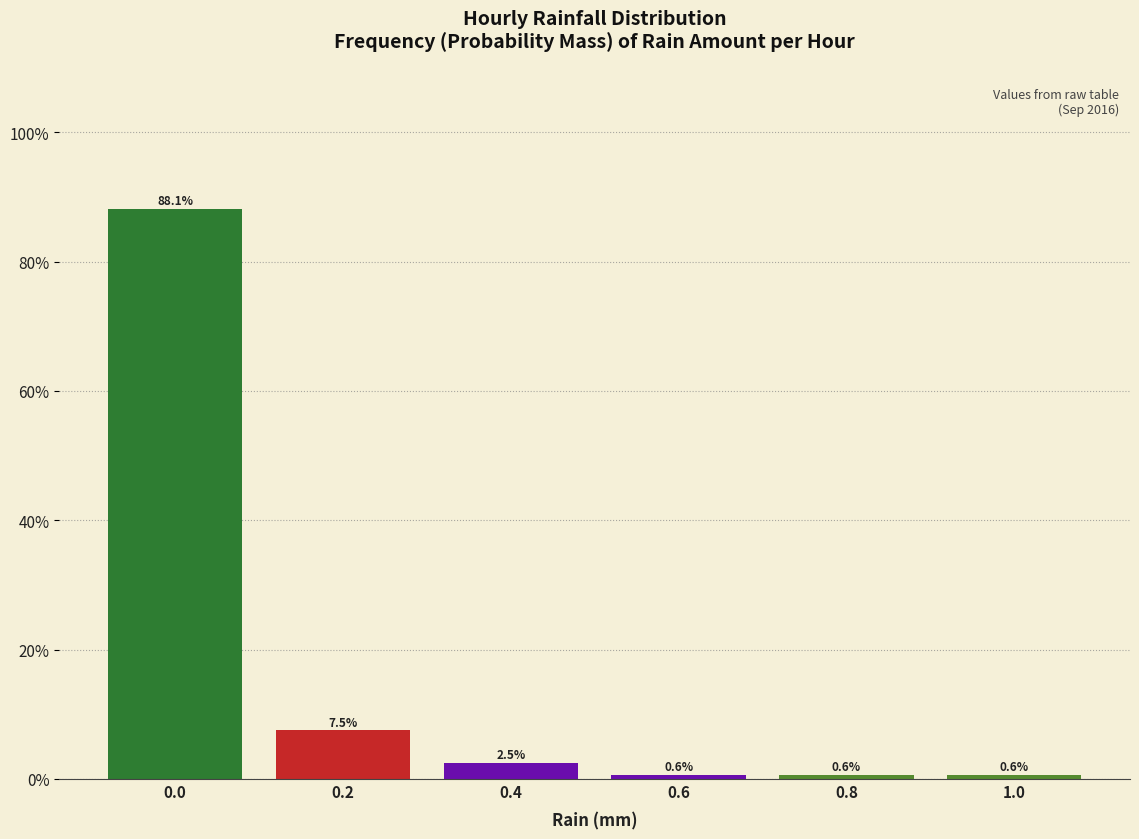

Reading left to right, transcribe this chart: for each bar, give the range it covers on the x-axis and its height.

-0.1 to 0.1: 88.1
0.1 to 0.3: 7.5
0.3 to 0.5: 2.5
0.5 to 0.7: 0.6
0.7 to 0.9: 0.6
0.9 to 1.1: 0.6